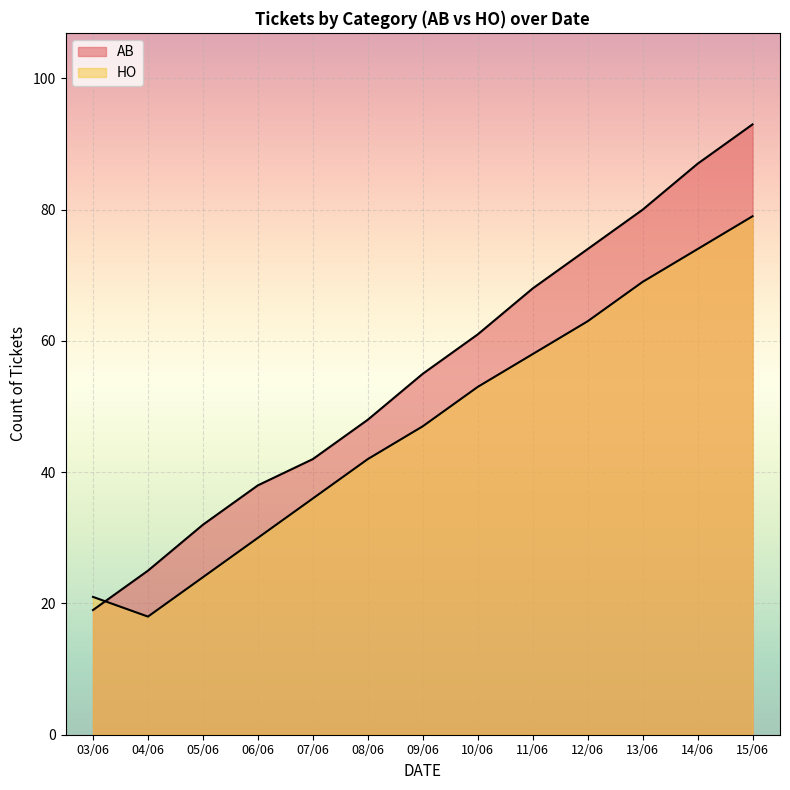

Which series has the largest range (max minus min)?

AB